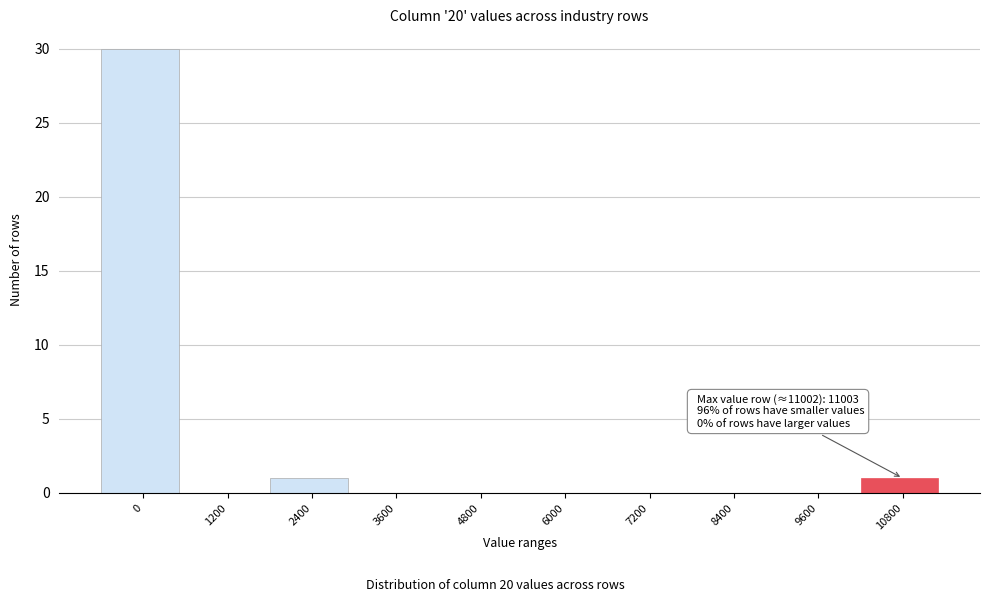

Reading left to right, list all the values displayed in this chart.

0=30	1200=0	2400=1	3600=0	4800=0	6000=0	7200=0	8400=0	9600=0	10800=1